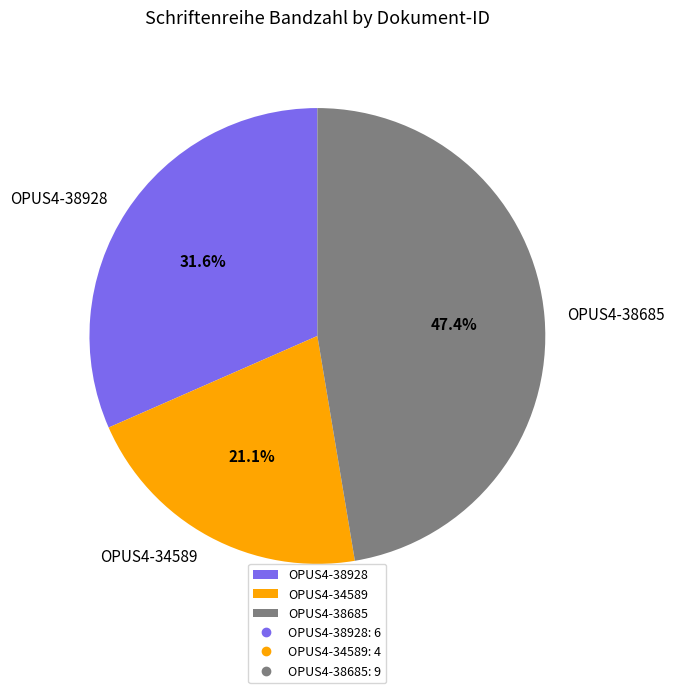

How many segments does this pie chart have?

3